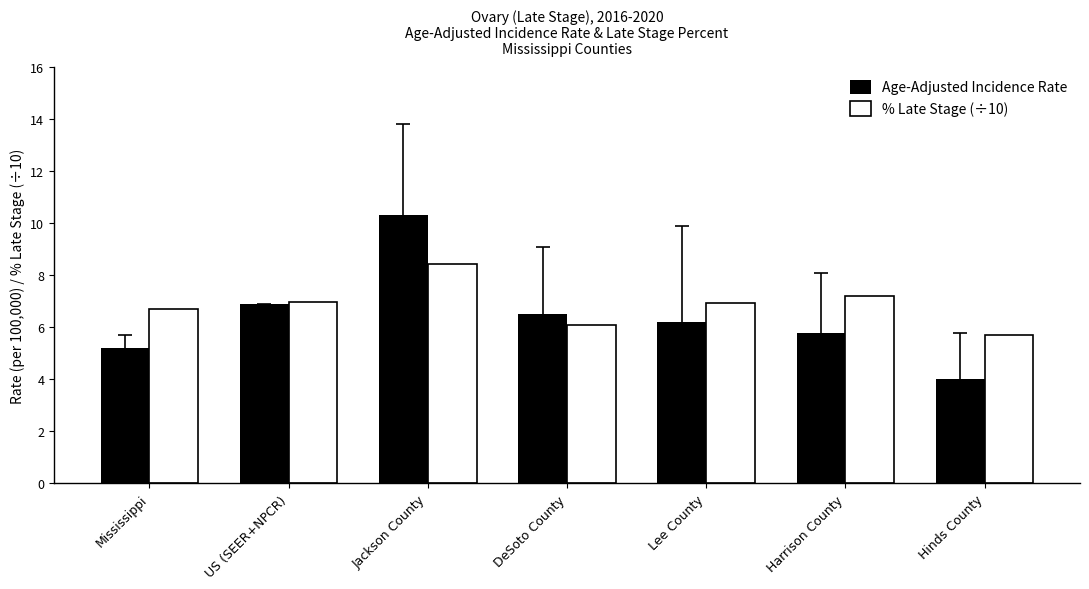

Which series has the largest total across all categories?

% Late Stage (÷10)